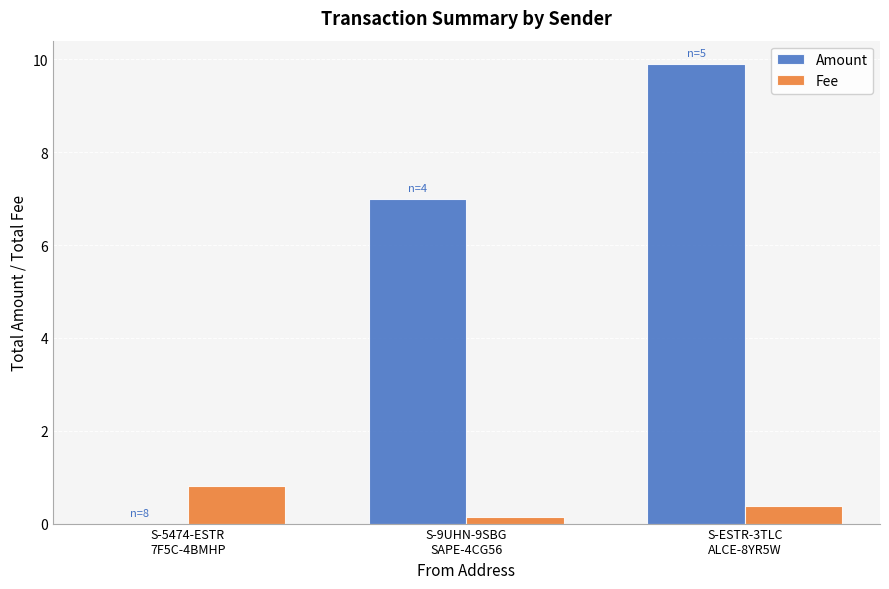

What is the sum of all Fee values?

1.3